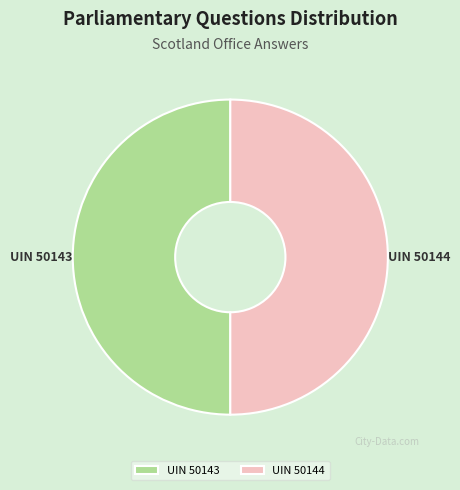

The UIN 50144 slice represents 50% of the pie. True or false?

True